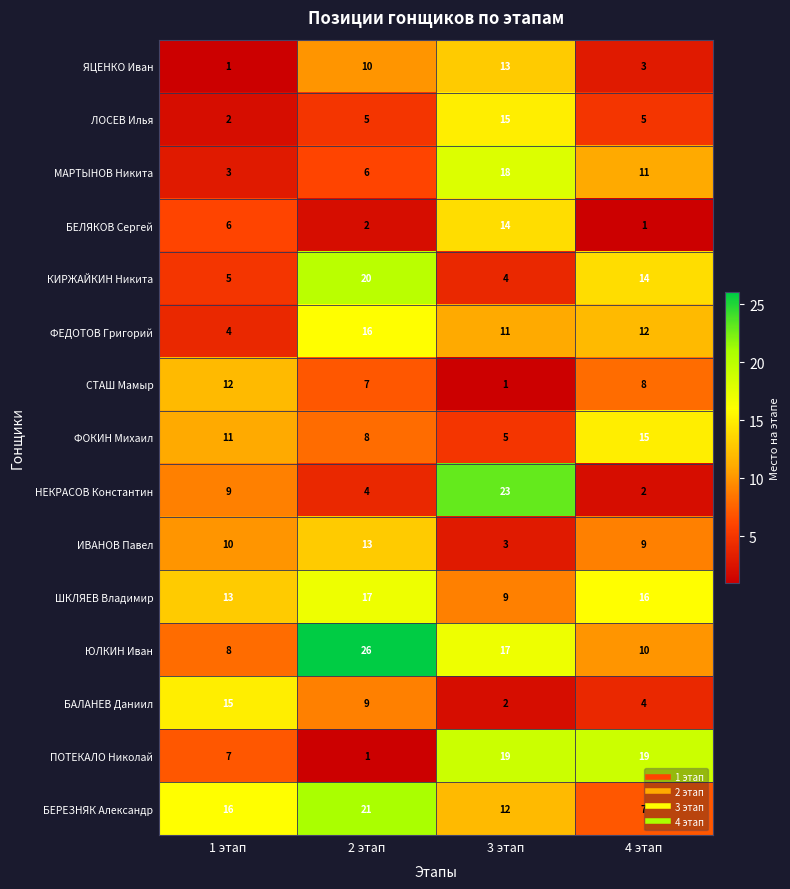

At which category is the sum across all series the highest?

3 этап